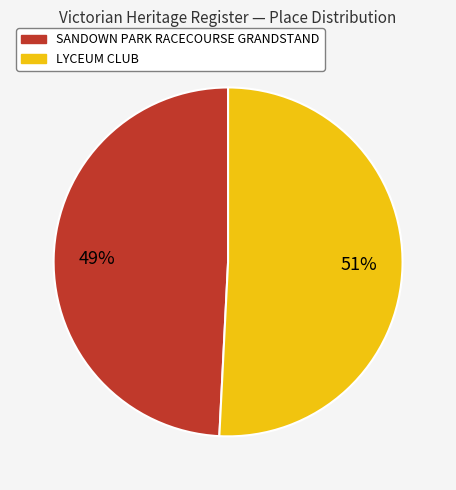

To the nearest percent, what portion does LYCEUM CLUB represent?

51%